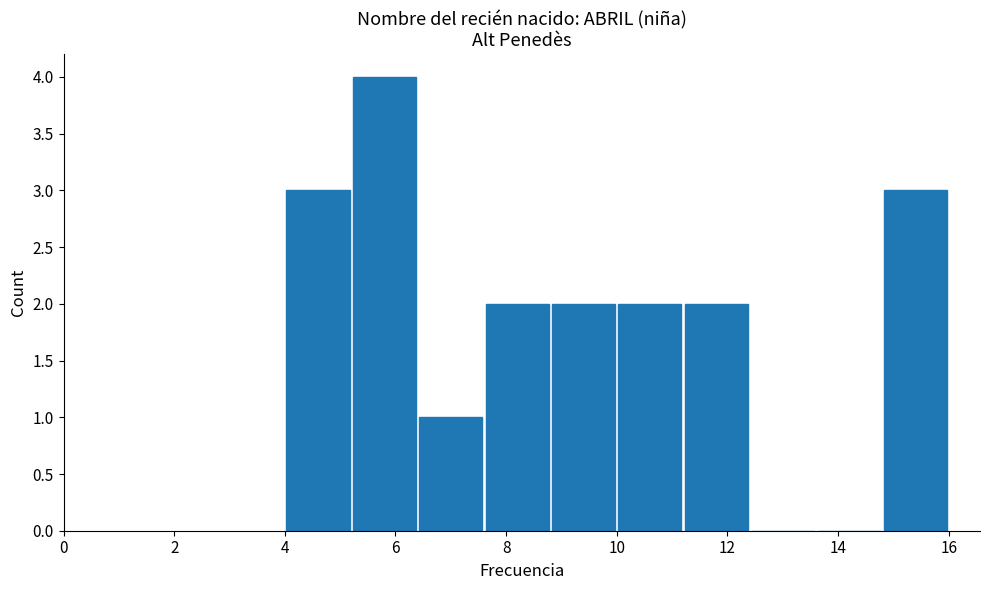

How tall is the bar that spans 4.0 to 5.2 on the x-axis? The values are not printed on the chart, so give them approximately, as read against the axis.

3